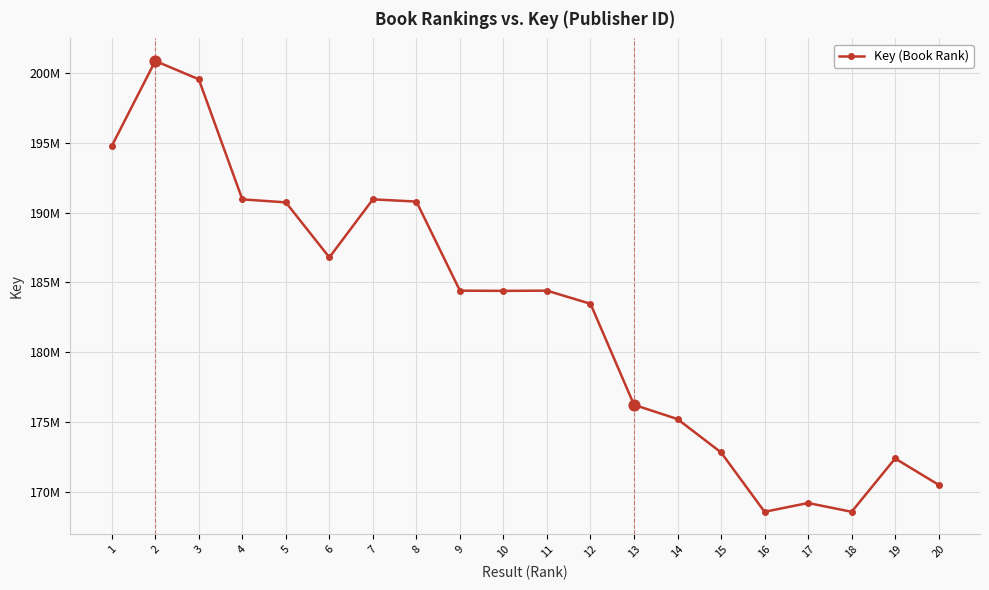

Approximately how many times larger is the value at 11 compared to 14?

1.1